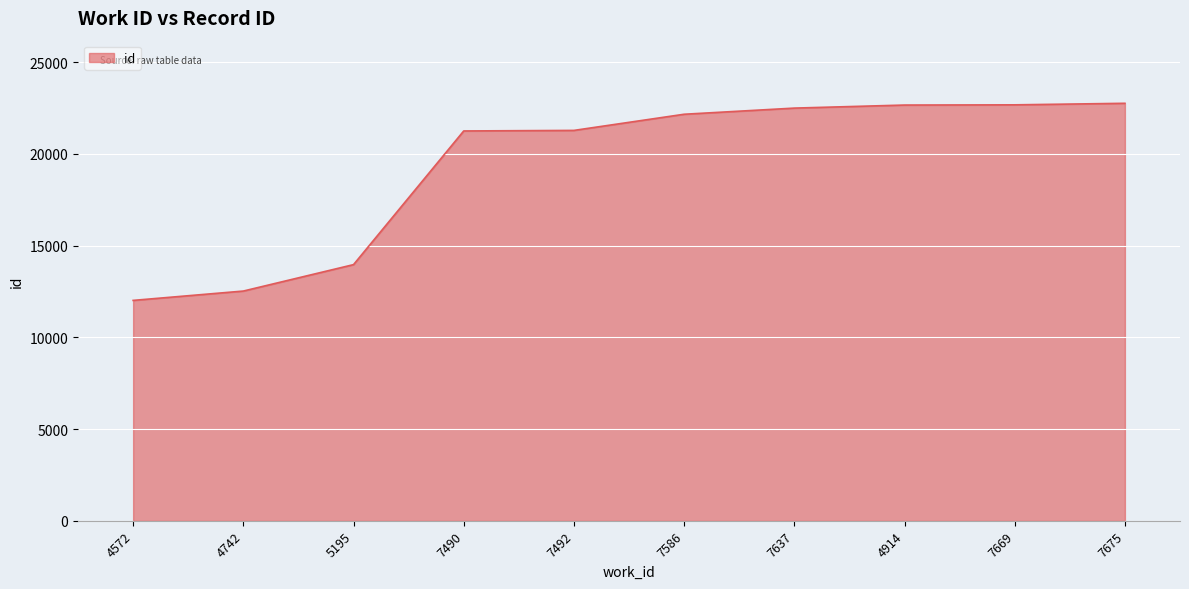

Does the chart have visible grid lines?

Yes